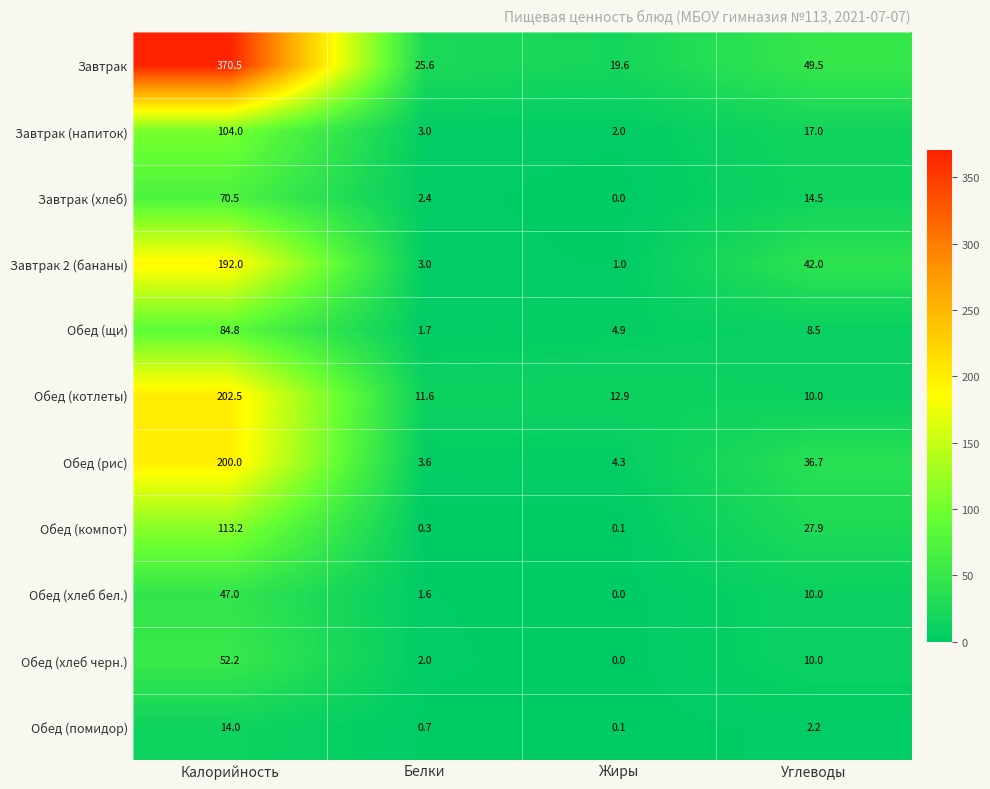

True or false: Обед (щи) has a value of 138.4 at Калорийность.

False